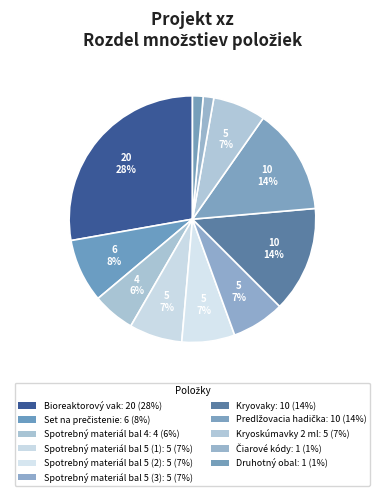

Does Čiarové kódy account for over 50% of the chart?

No